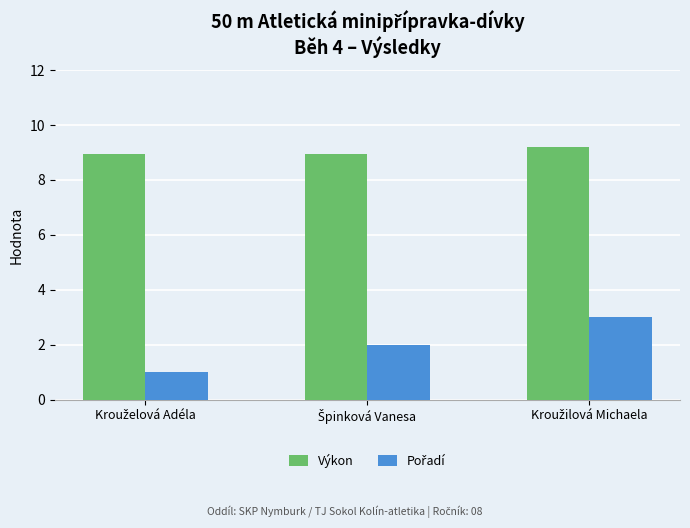

What is the difference between the maximum and minimum values in the Výkon series?

0.3